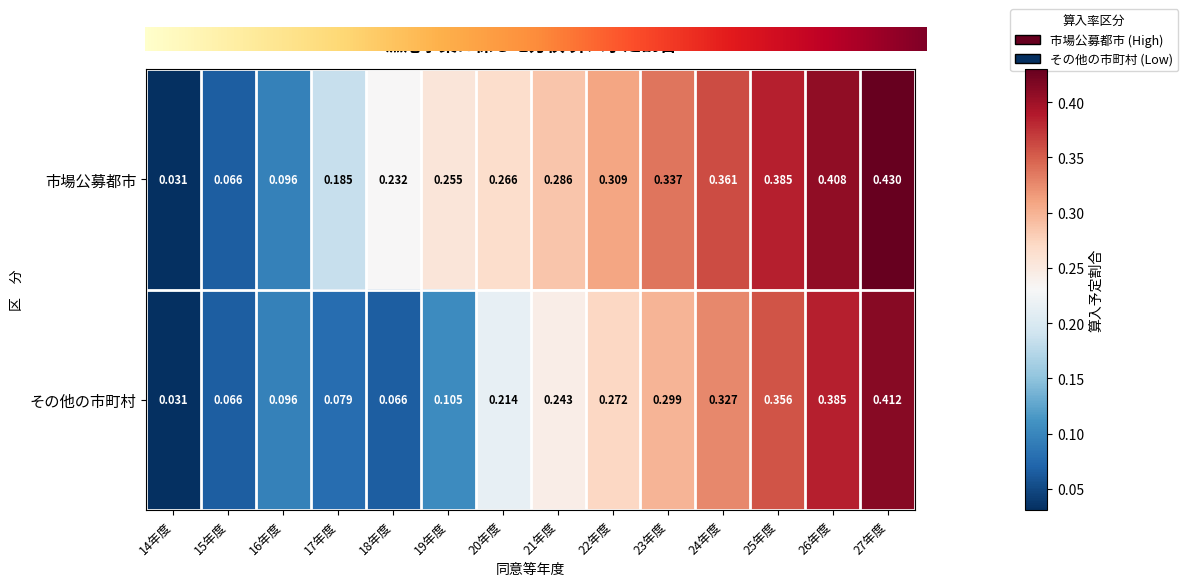

What is the sum of all その他の市町村 values?

3.0